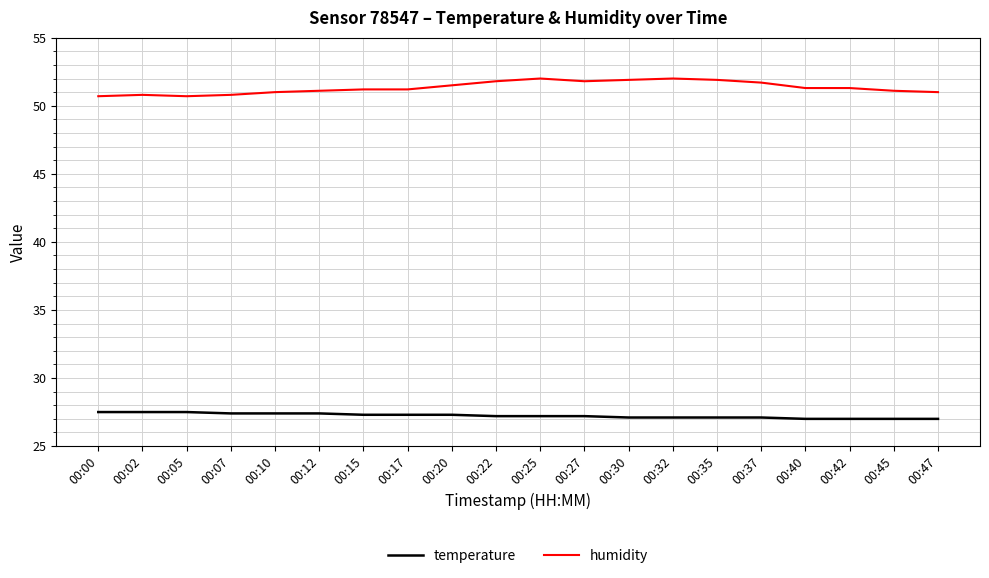

What is the difference between the maximum and minimum values in the humidity series?

1.3